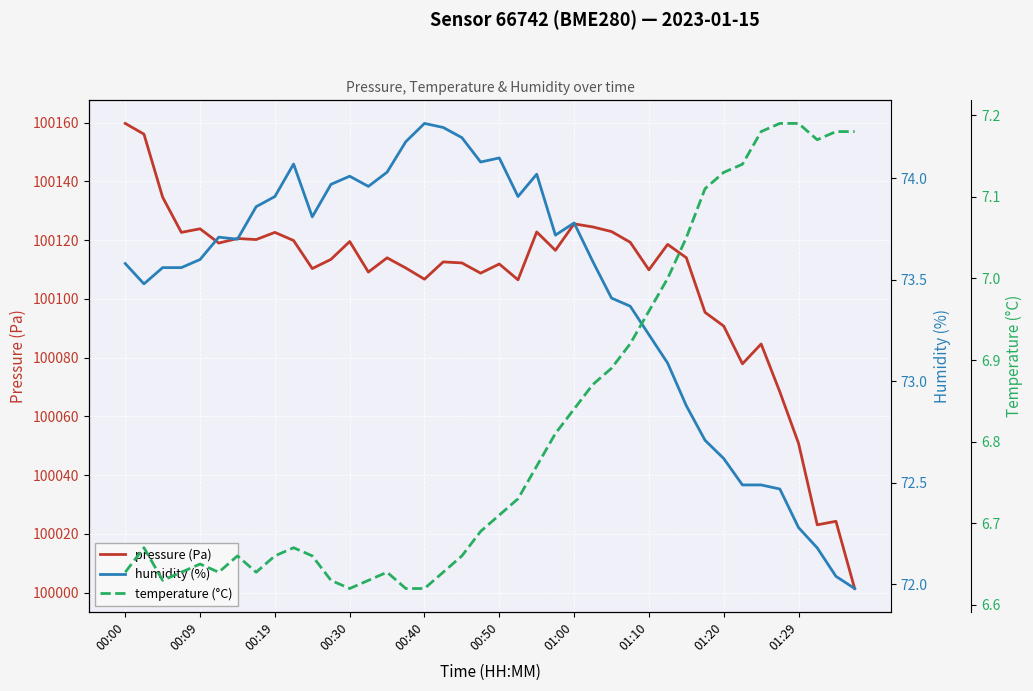

How many data points does each series have?

40